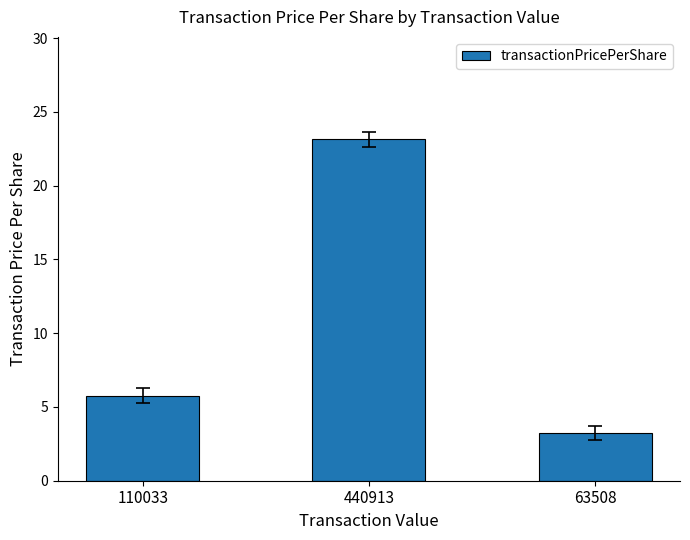

Are the bars grouped side by side (vs. stacked)?

No